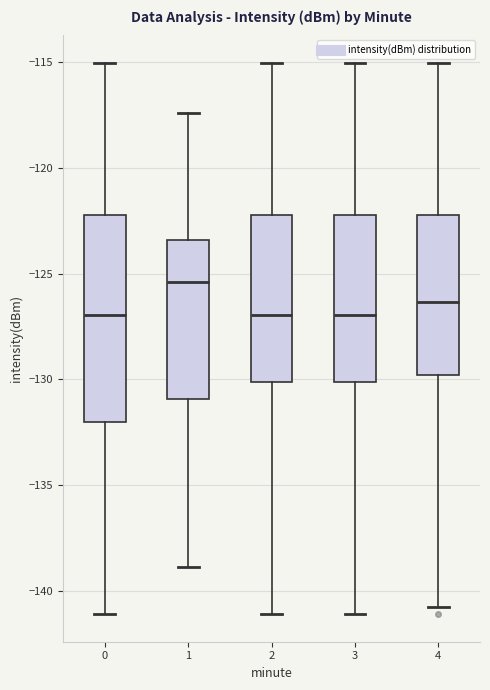

Where is the lower edge of the box at x = 3 on the y-axis? The values are not printed on the chart, so give them approximately, as read against the axis.

-130.0